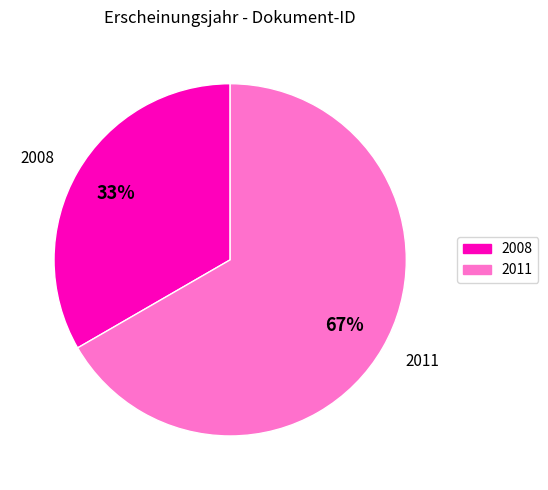

What percentage is the 2011 slice, to the nearest percent?

67%